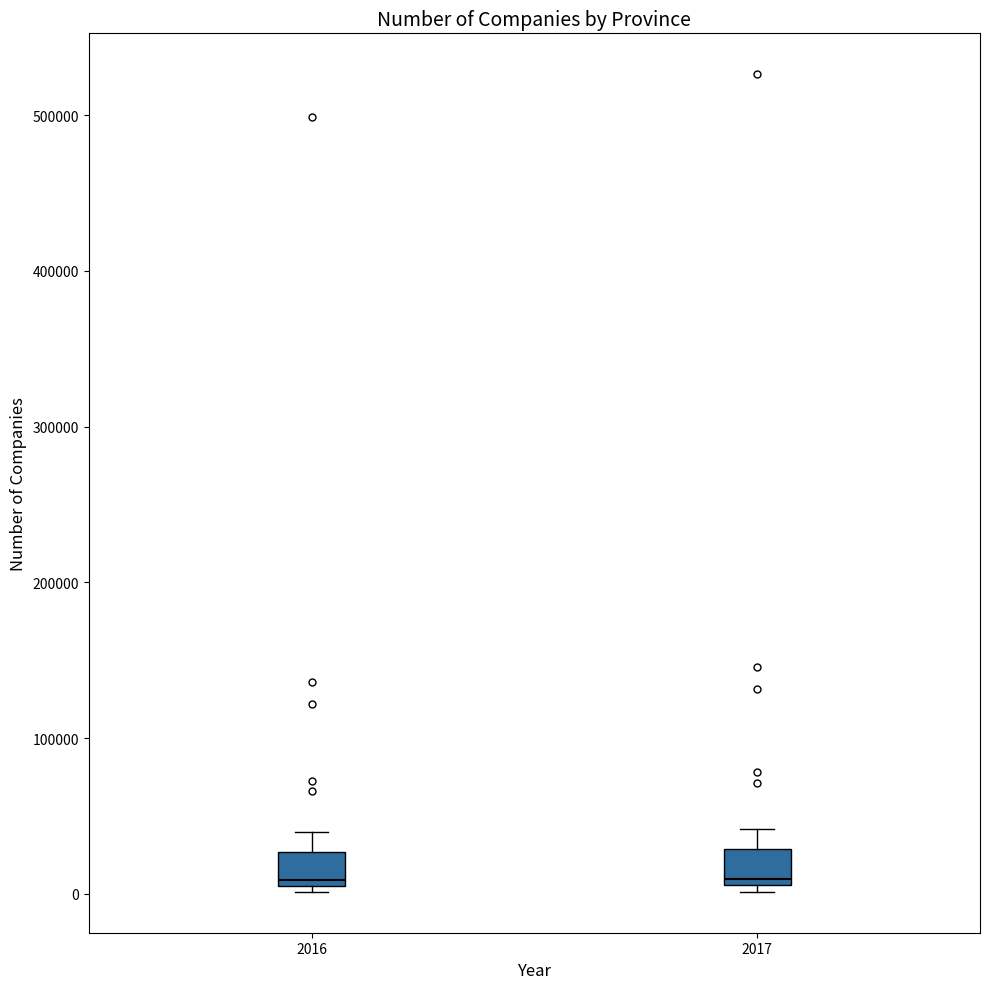

Where does the upper whisker of the box at x = 2017 end on the y-axis? The values are not printed on the chart, so give them approximately, as read against the axis.

40000